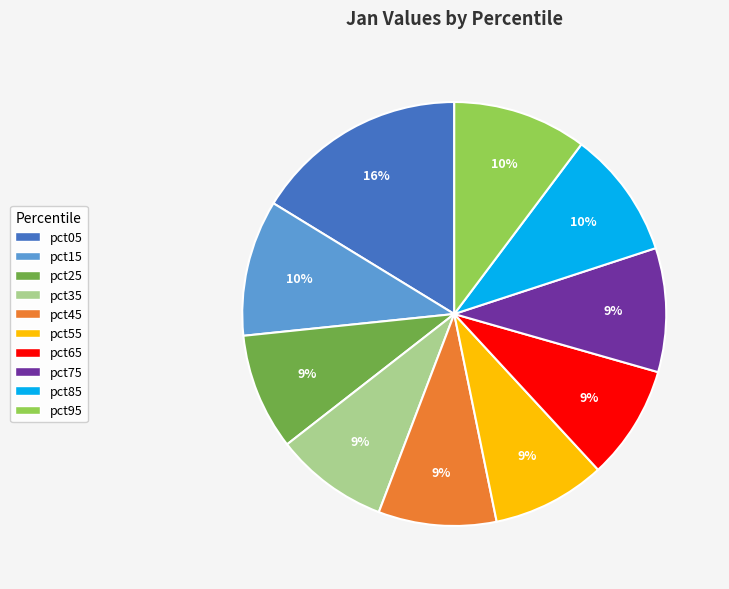

Is it true that pct75 is 1% of the pie?

False